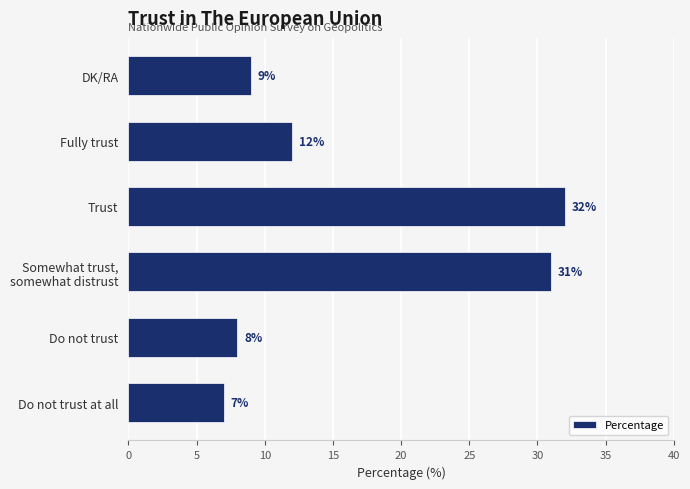

What is the change in value from Do not trust to DK/RA?

+1